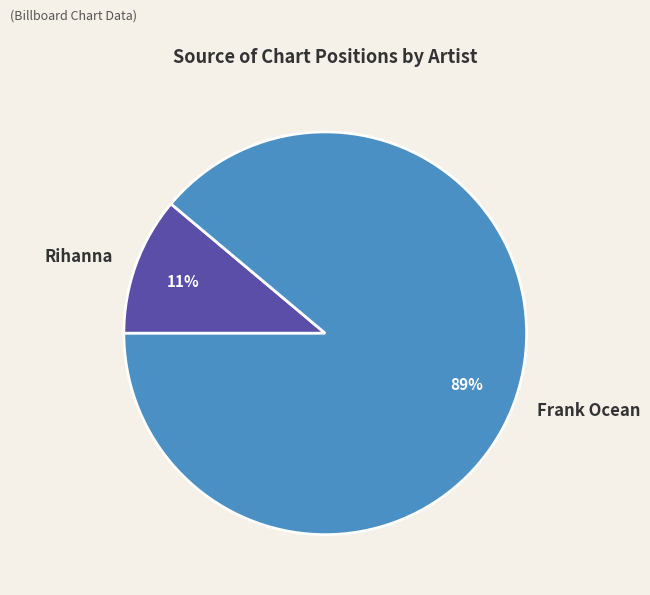

How many segments does this pie chart have?

2